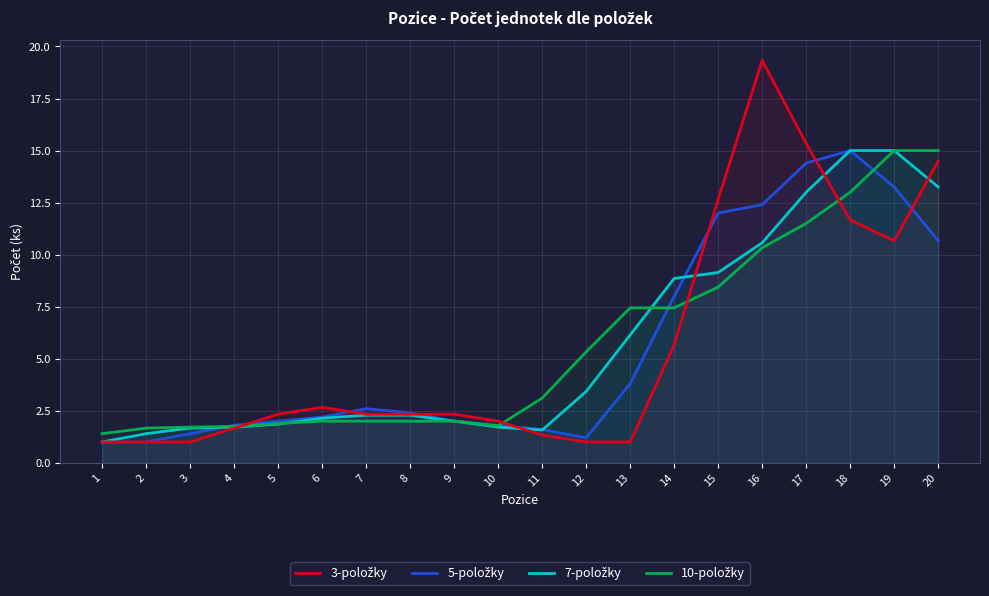

List the series in order of their peak value, lowest first.

5-položky, 7-položky, 10-položky, 3-položky